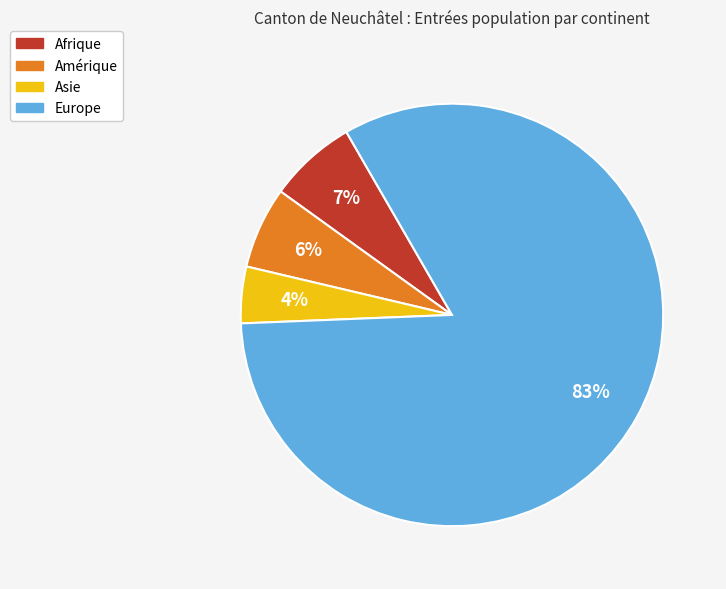

Count the number of slices in the pie.

4